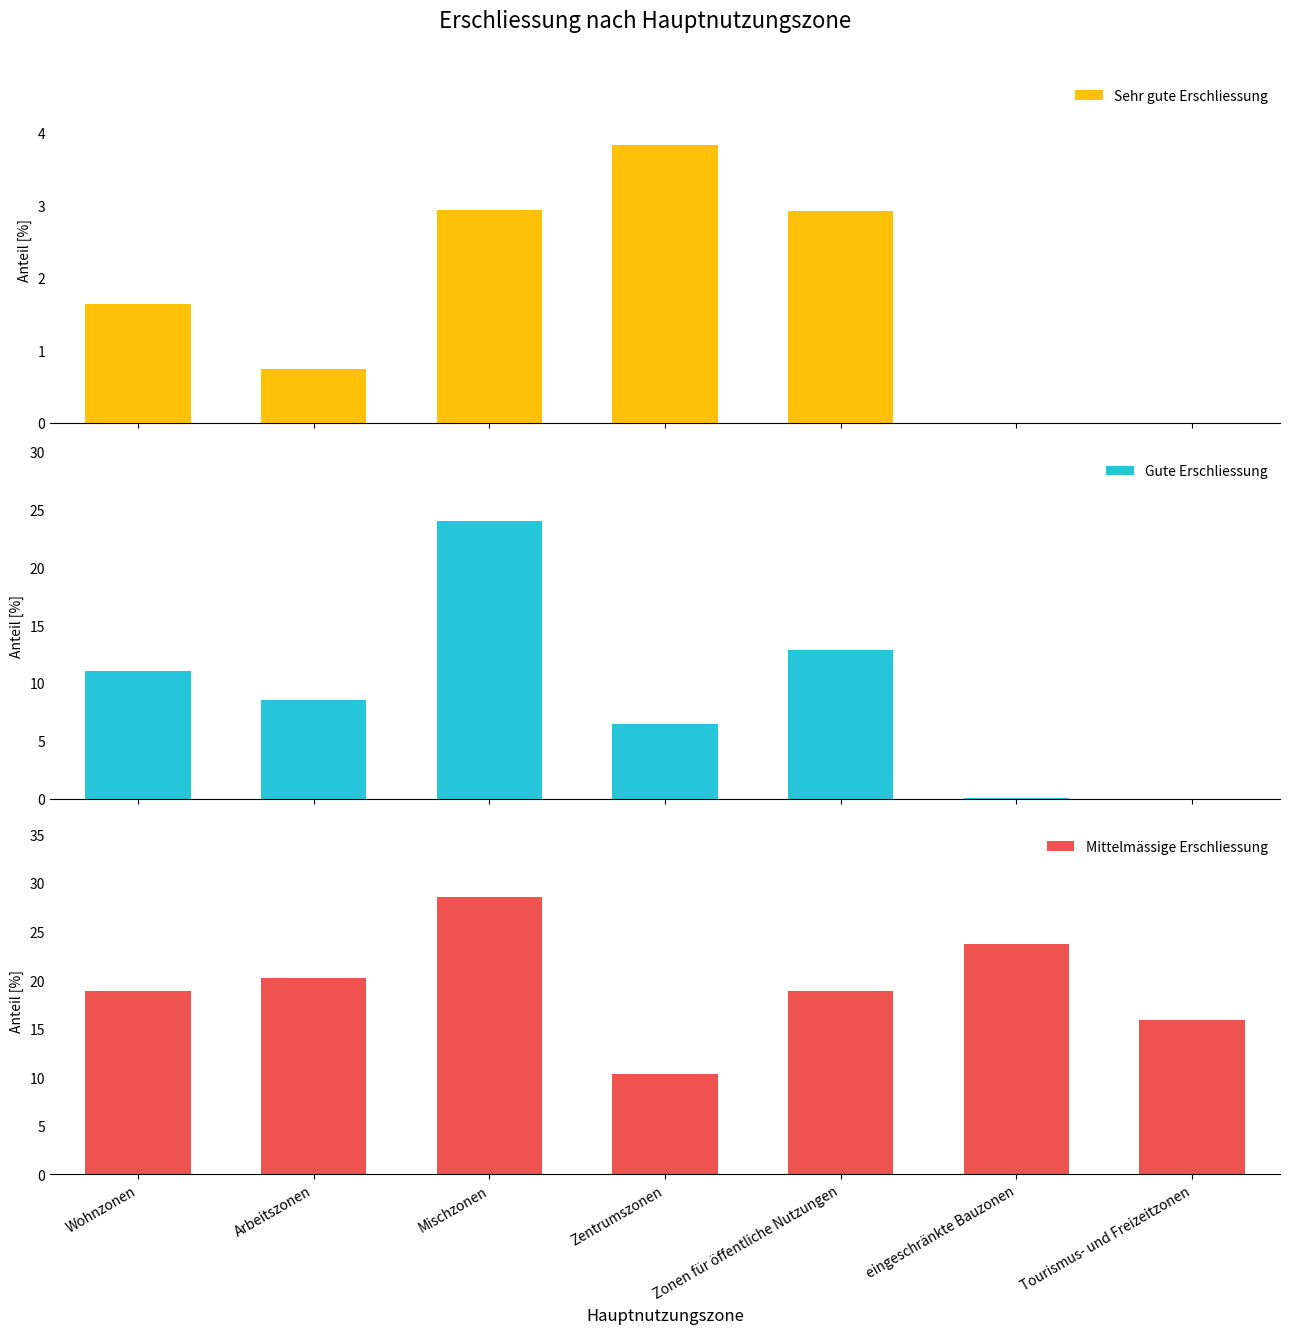

What is the label of the 6th bar from the left?

eingeschränkte Bauzonen